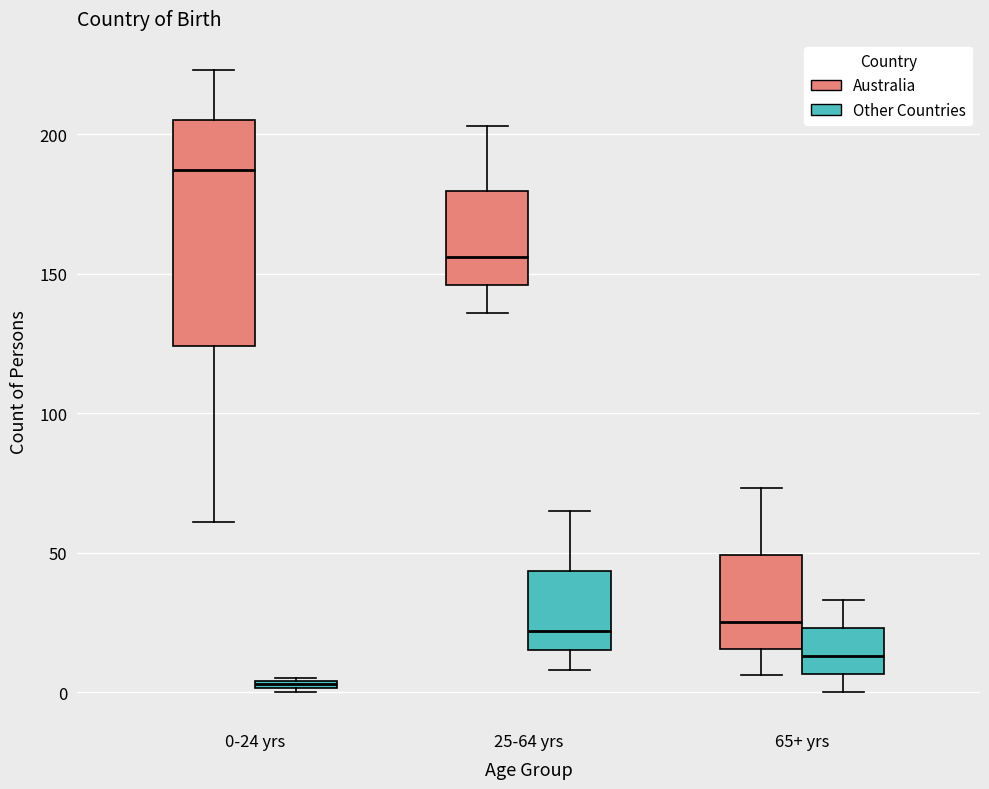

Which box's median line is the highest?

0-24 yrs (Australia)